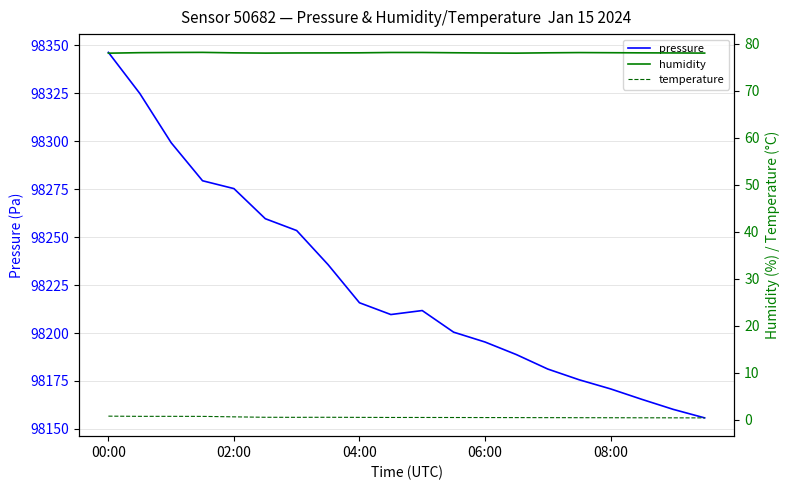

What is the minimum value for humidity?

78.0